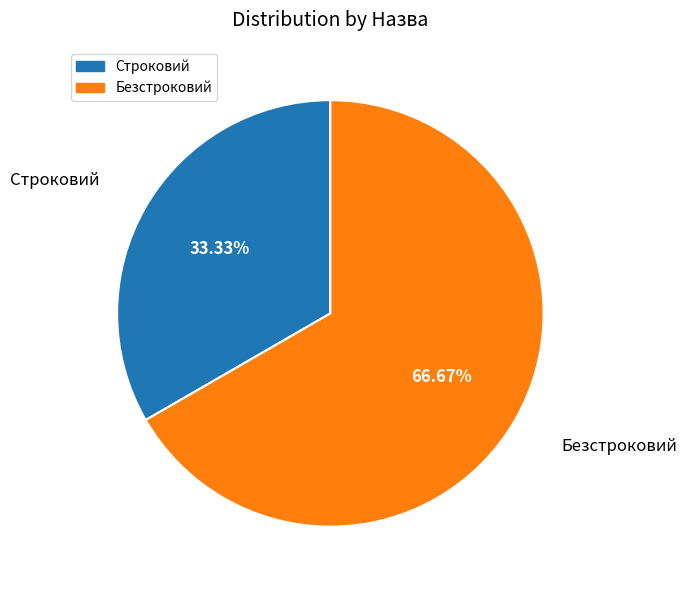

The Строковий slice represents 28% of the pie. True or false?

False